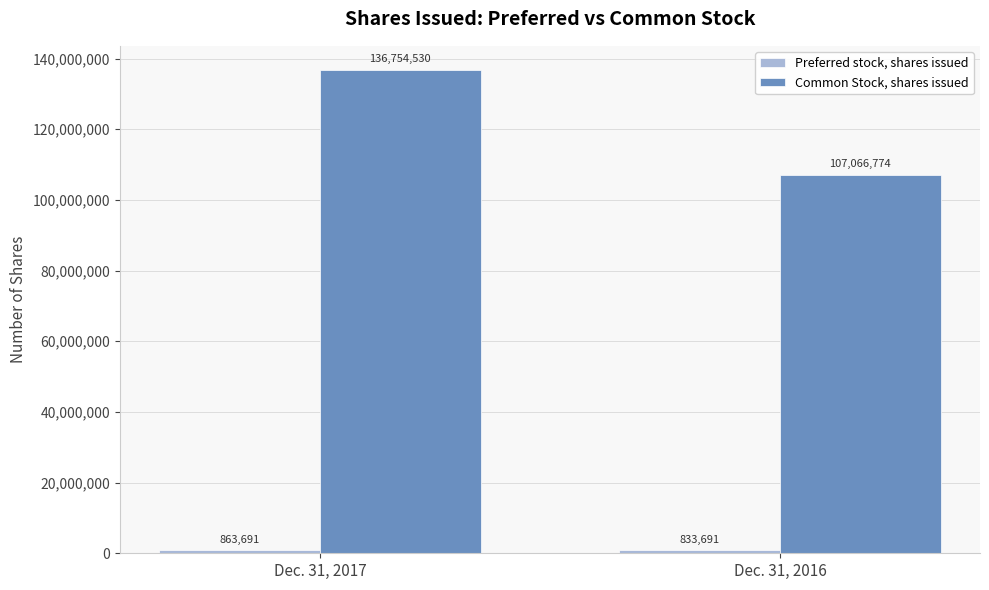

Rank the categories by Common Stock, shares issued value from lowest to highest.

Dec. 31, 2016, Dec. 31, 2017